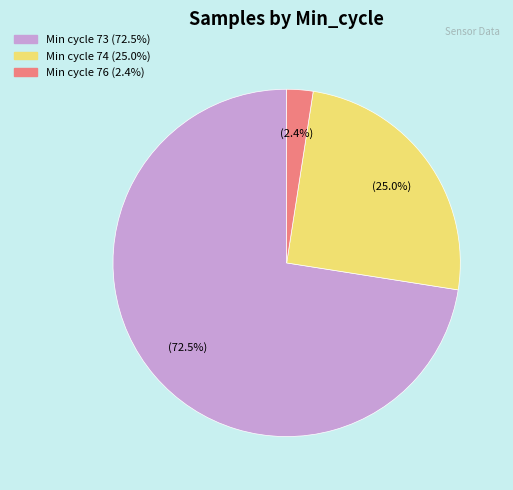

Count the number of slices in the pie.

3